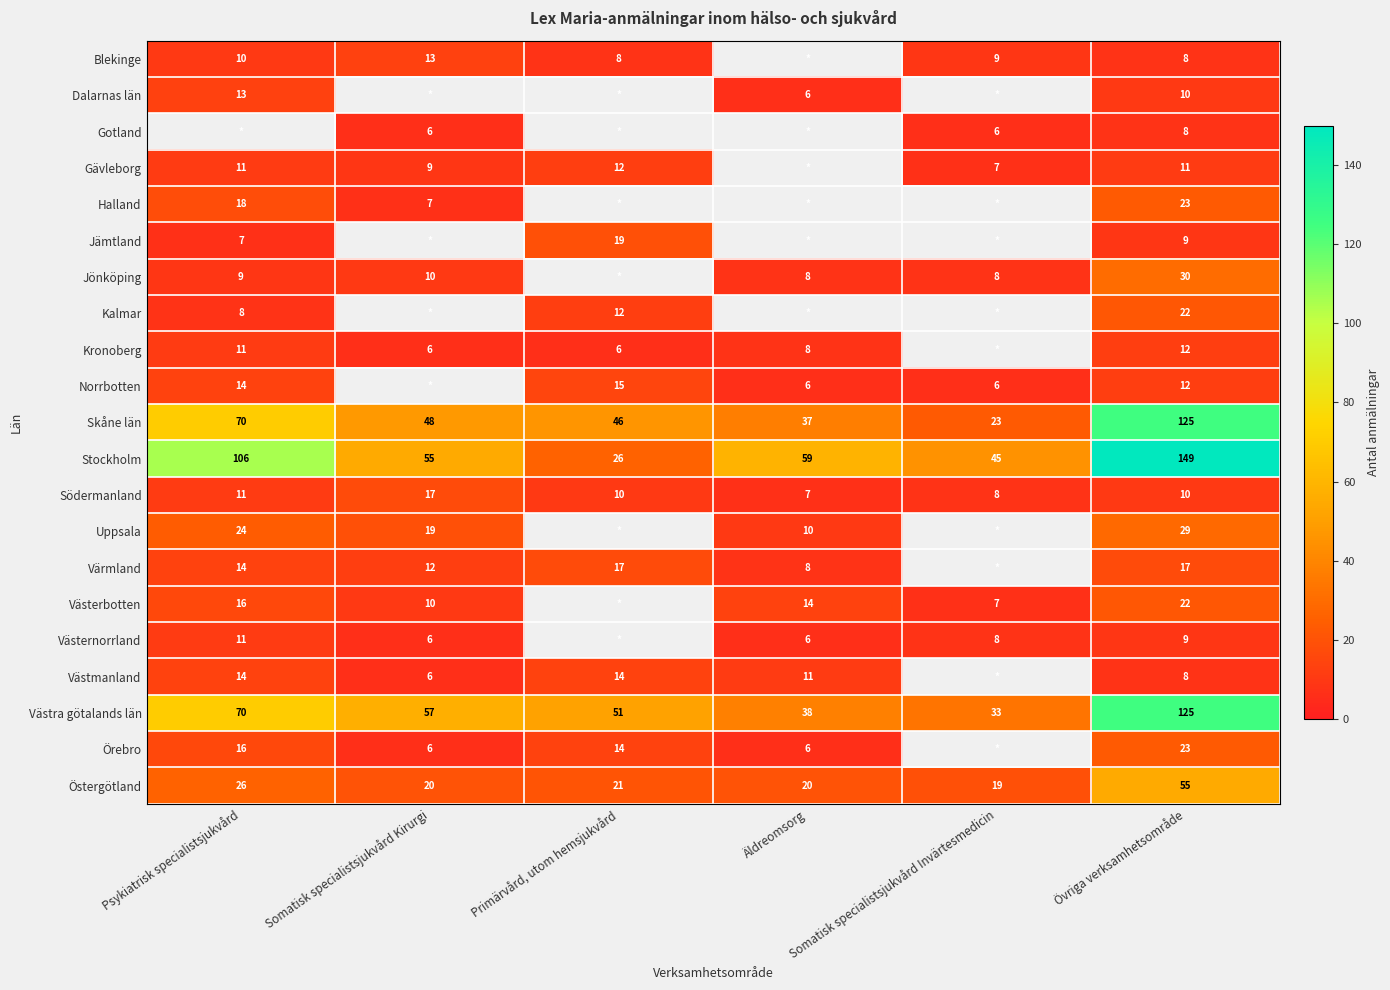

What is the difference between the second highest and minimum values in the Skåne län series?

47